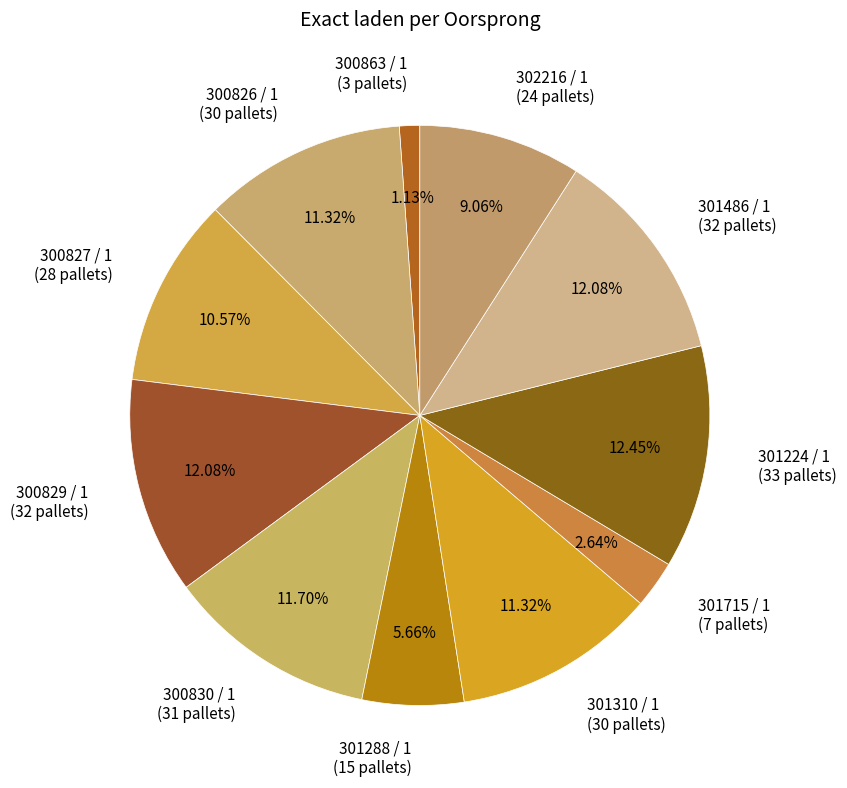

Between 301288 / 1 and 300829 / 1, which is larger?

300829 / 1